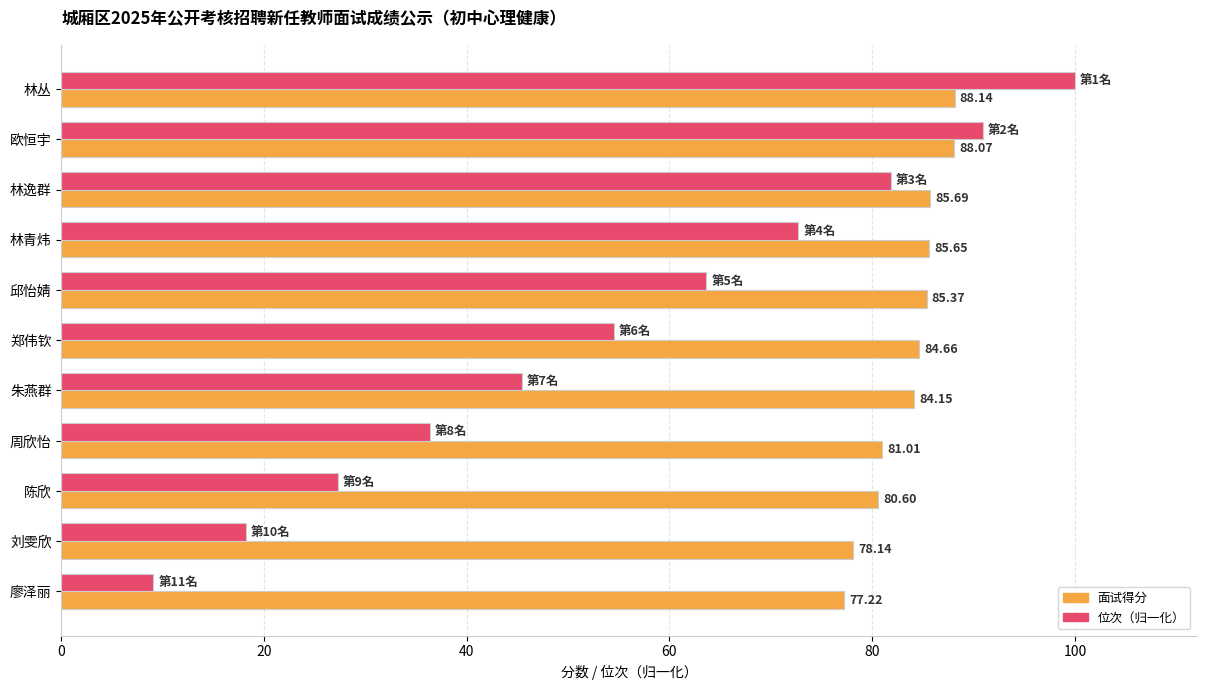

What is the sum of the 位次（归一化） values at 郑伟钦 and 邱怡婧?

118.2